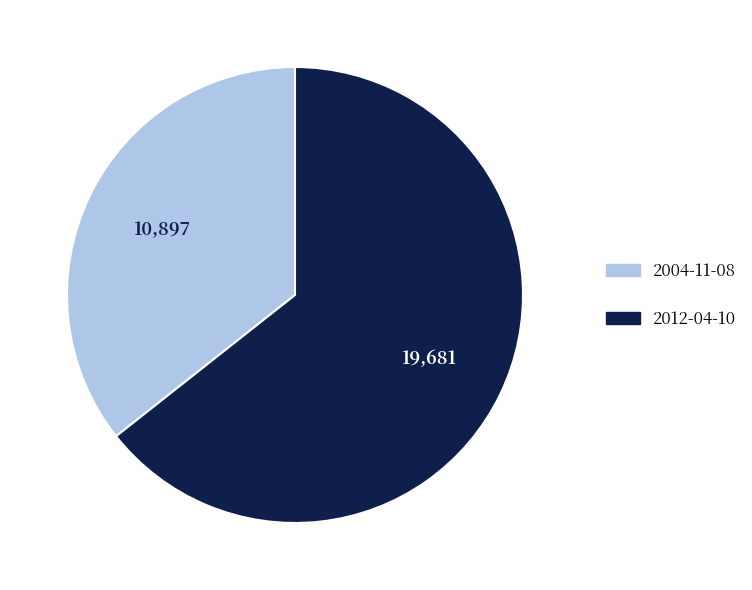

Approximately how many times larger is the value at 2012-04-10 compared to 2004-11-08?

1.8